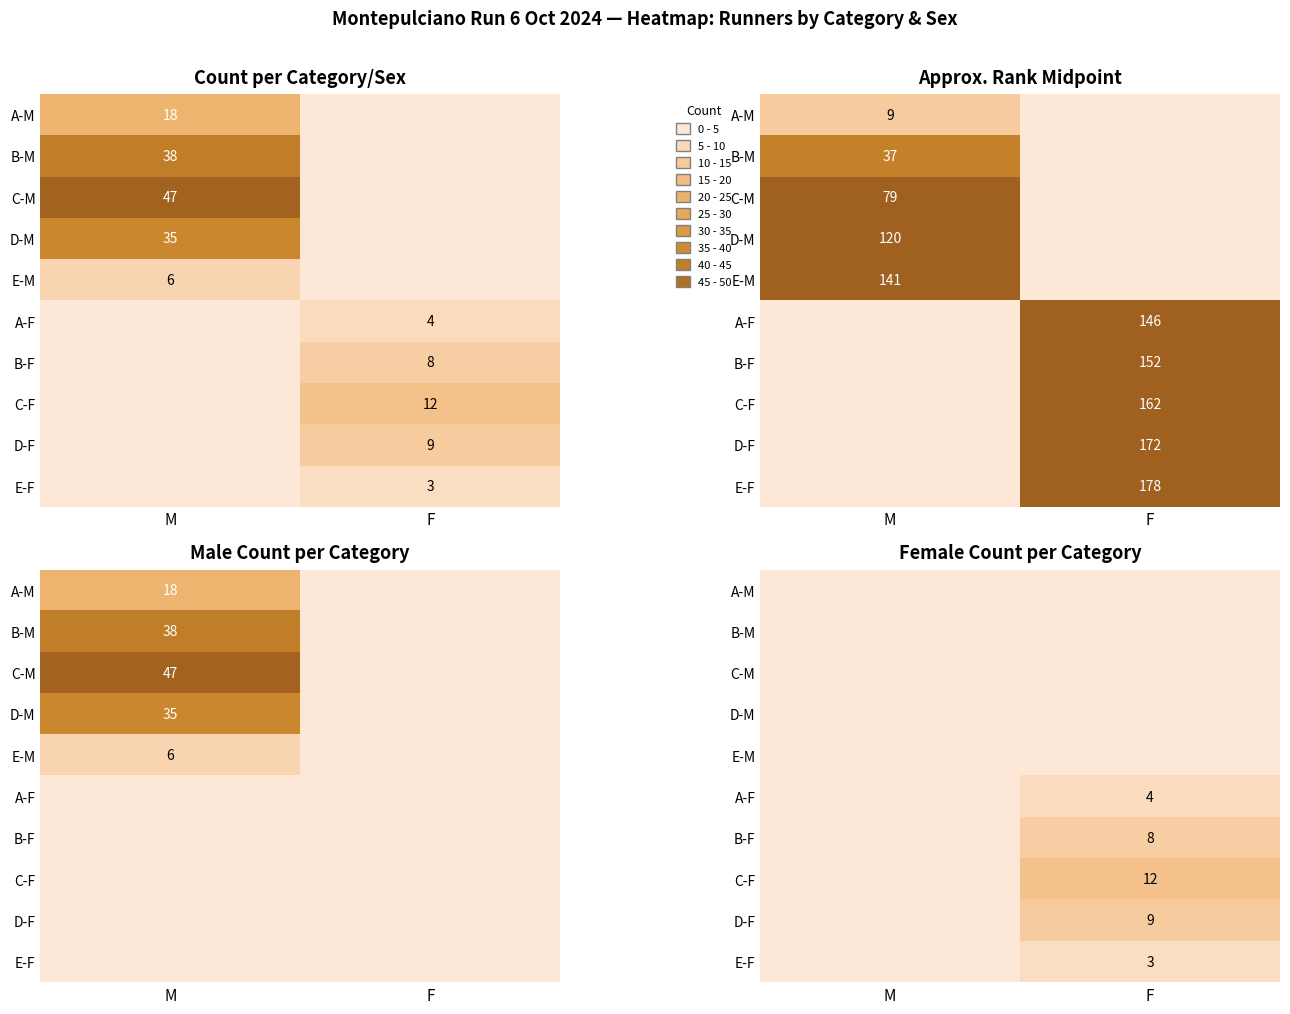

How many values in D-F are above zero?

1